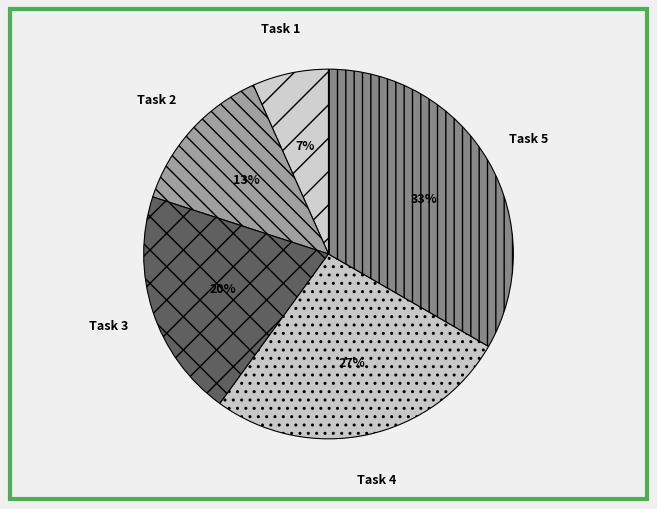

How many segments does this pie chart have?

5